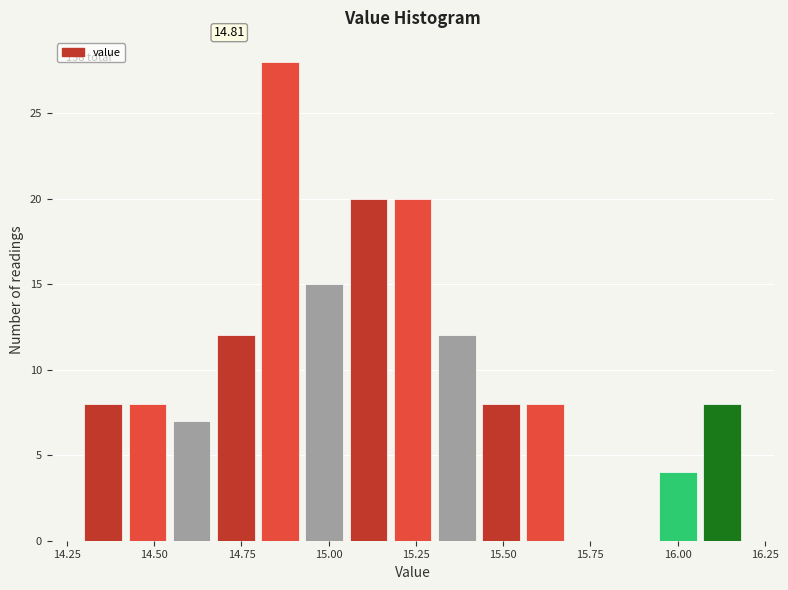

Around what value on the x-axis is the tallest bar? Give the approximate position of its centre, as read against the axis.

14.85